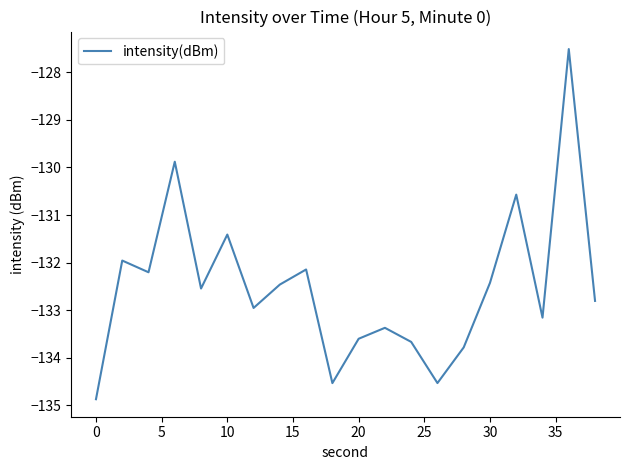

Does the chart display data point markers on the line(s)?

No